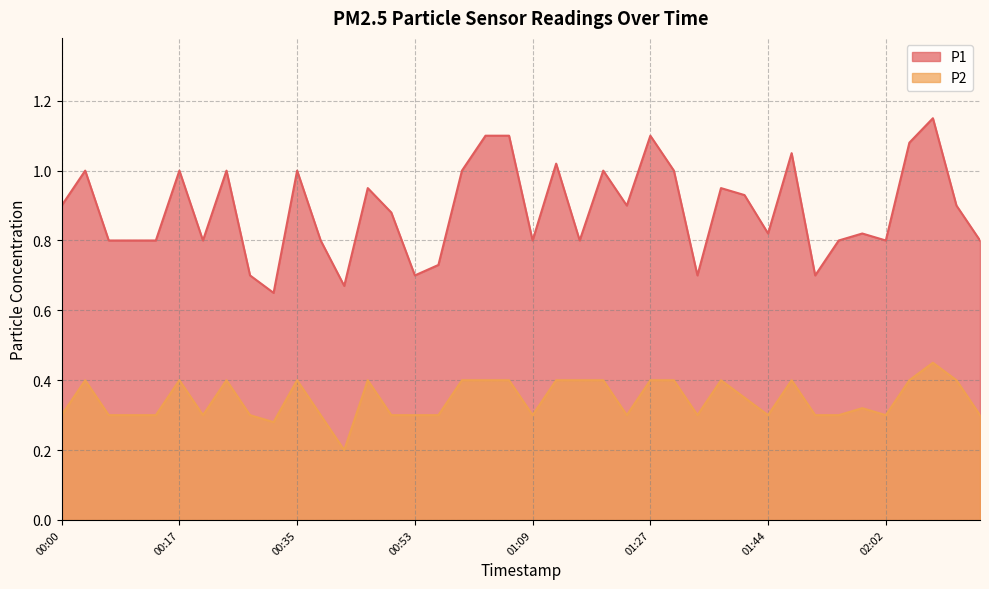

Read the P2 value at 00:14.

0.3